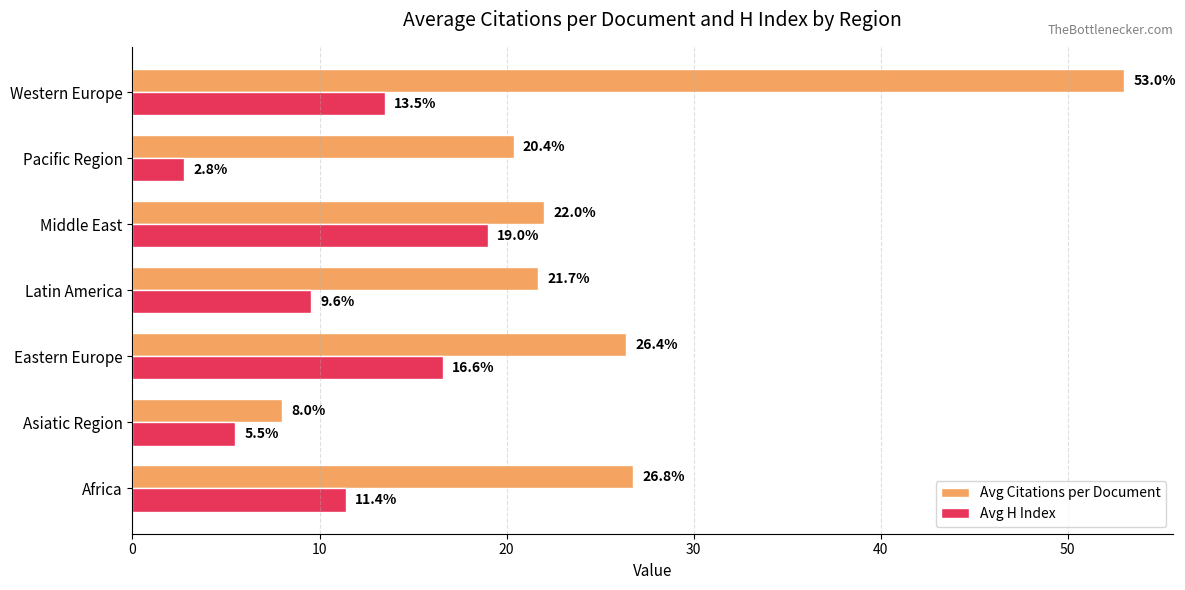

Which series has the largest range (max minus min)?

Avg Citations per Document